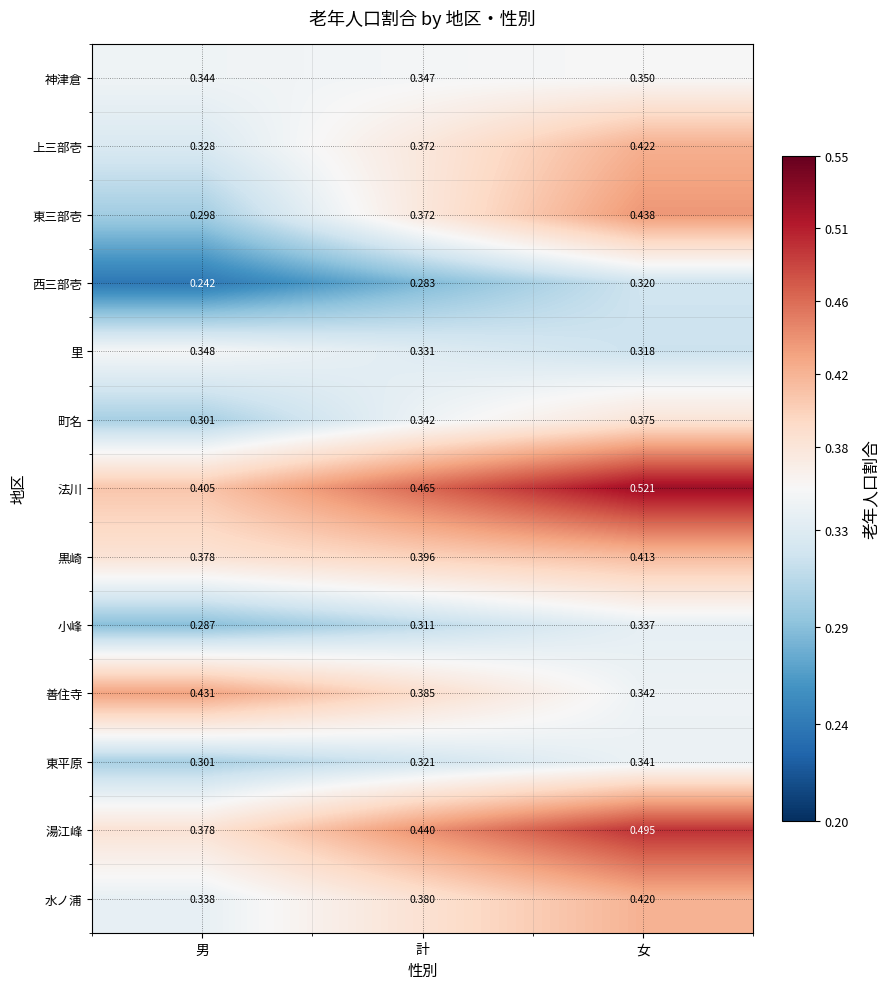

Which category has the highest value across all series?

女